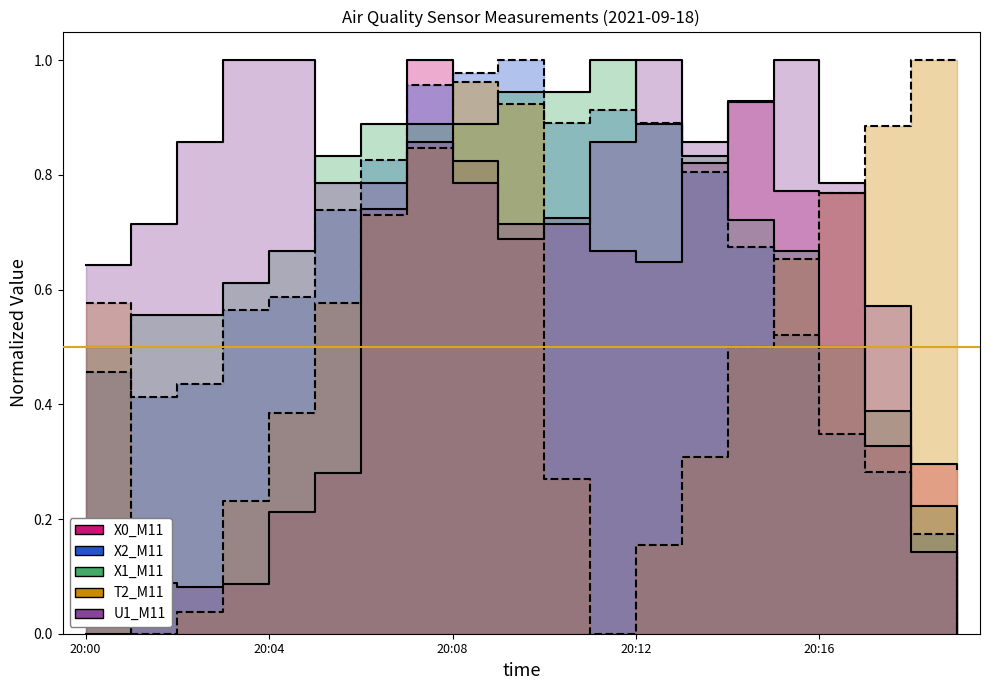

Which label corresponds to the smallest value in the chart?

20:00